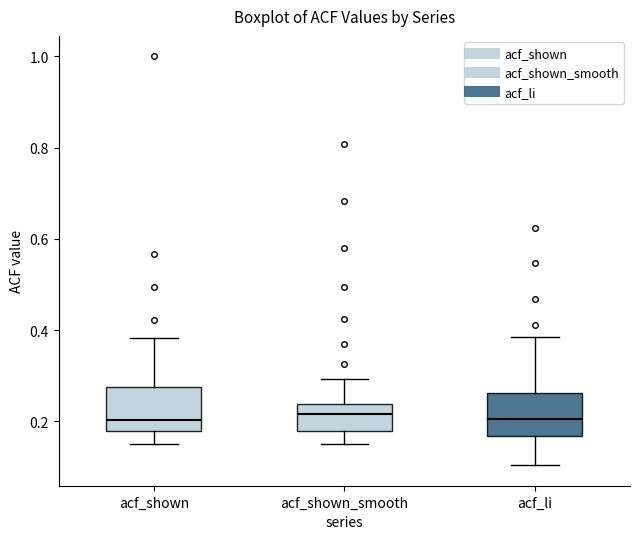

Reading left to right, transcribe this box plot: for each box, give where its median line is, the range the box spans, and where its two whiskers end, as read against the y-axis. The values are not printed on the chart, so give them approximately, as read against the axis.

acf_shown: median 0.20, box 0.18 to 0.28, whiskers 0.16 to 0.38
acf_shown_smooth: median 0.22, box 0.18 to 0.24, whiskers 0.16 to 0.30
acf_li: median 0.20, box 0.16 to 0.26, whiskers 0.10 to 0.38